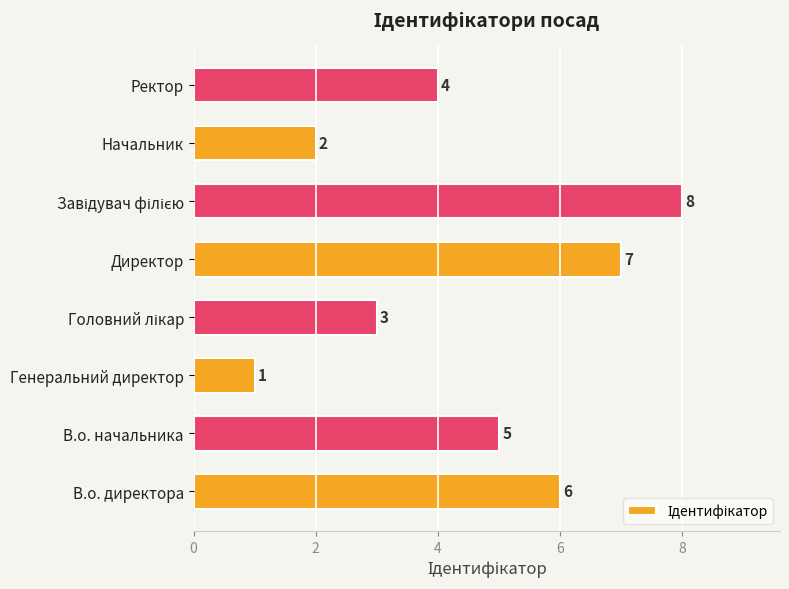

What is the difference between the maximum and second lowest values?

6